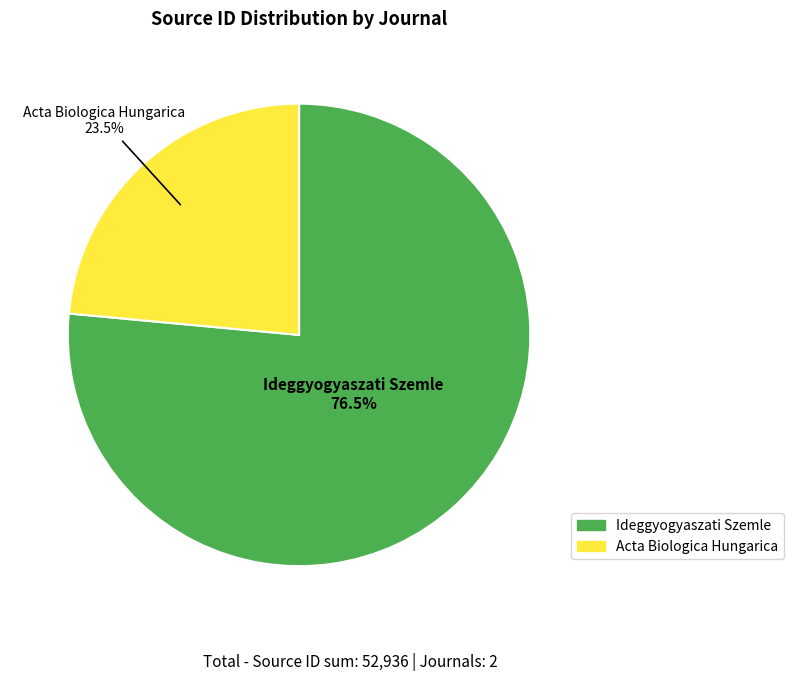

What is the smallest slice in the pie chart?

Acta Biologica Hungarica